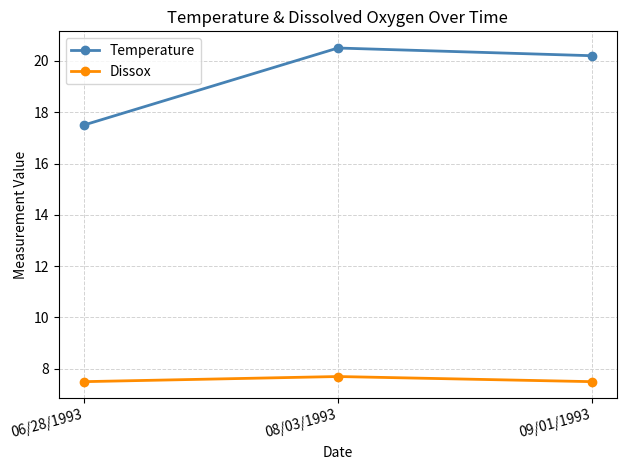

Rank the categories by Temperature value from lowest to highest.

06/28/1993, 09/01/1993, 08/03/1993